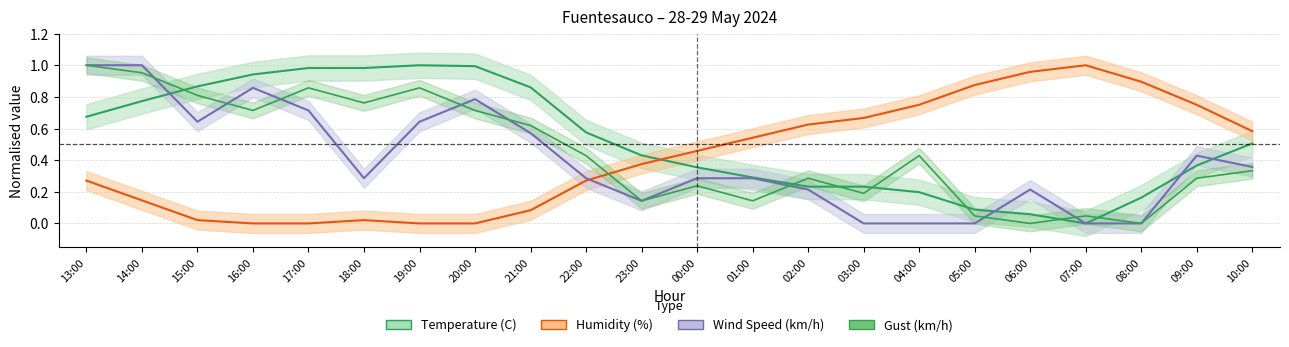

After their last crossing, which series has the higher values: Wind Speed (km/h) or Humidity (%)?

Humidity (%)